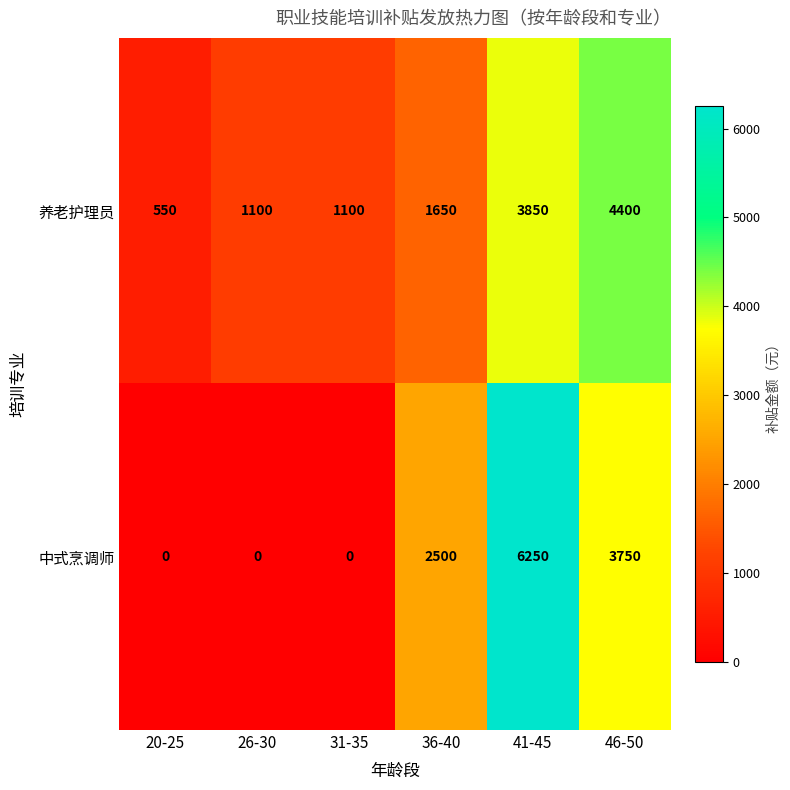

At which category is the sum across all series the highest?

41-45